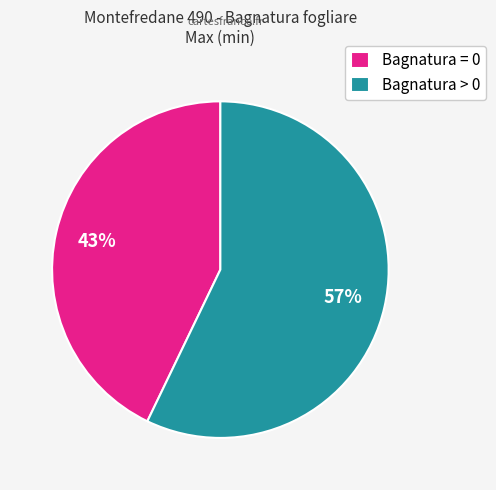

To the nearest percent, what portion does Bagnatura = 0 represent?

43%